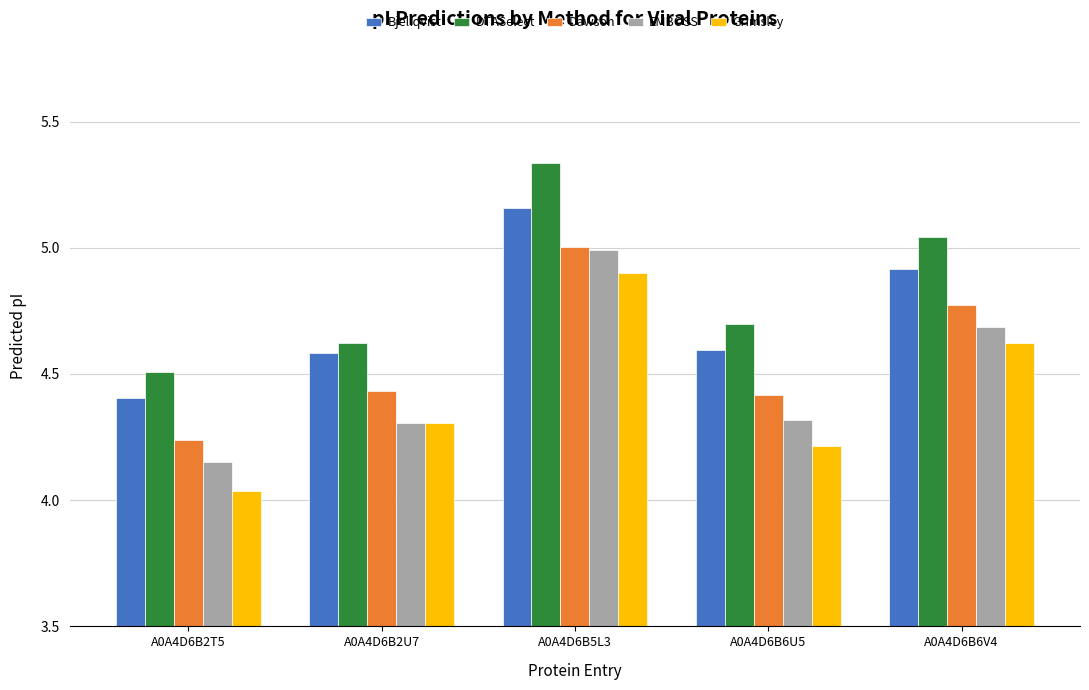

What is the total value across all series at A0A4D6B5L3?

25.4